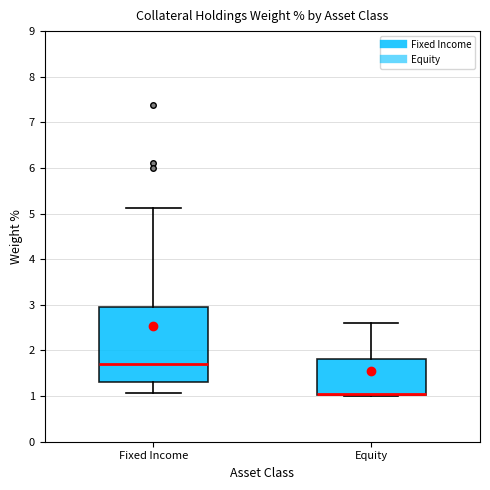

Reading left to right, read every box against the y-axis: the position of its median line, the range the box covers, and the ends of its whiskers. The values are not printed on the chart, so give them approximately, as read against the axis.

Fixed Income: median 1.7, box 1.3 to 3.0, whiskers 1.1 to 5.1
Equity: median 1.0 (drawn on the box's lower edge), box 1.0 to 1.8, whiskers 1.0 to 2.6